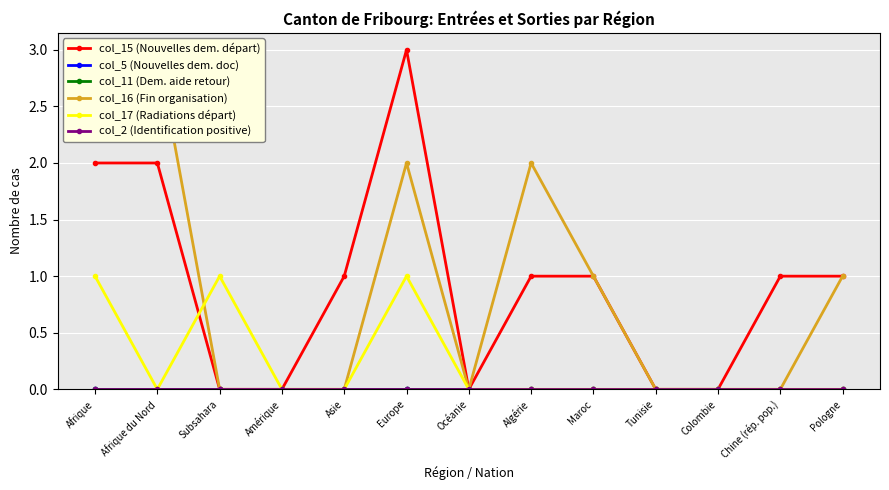

At Océanie, list the series in order from largest to smallest.

col_15 (Nouvelles dem. départ), col_5 (Nouvelles dem. doc), col_11 (Dem. aide retour), col_16 (Fin organisation), col_17 (Radiations départ), col_2 (Identification positive)